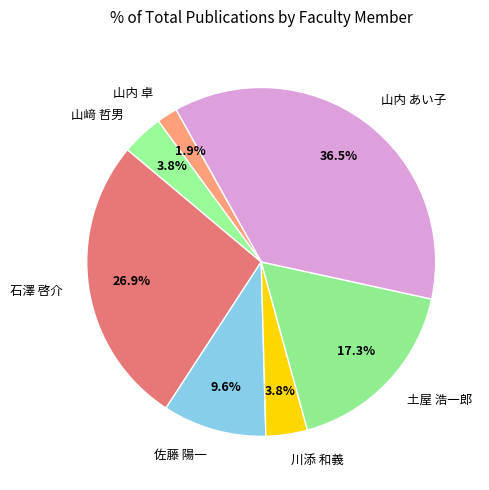

Count the number of slices in the pie.

7